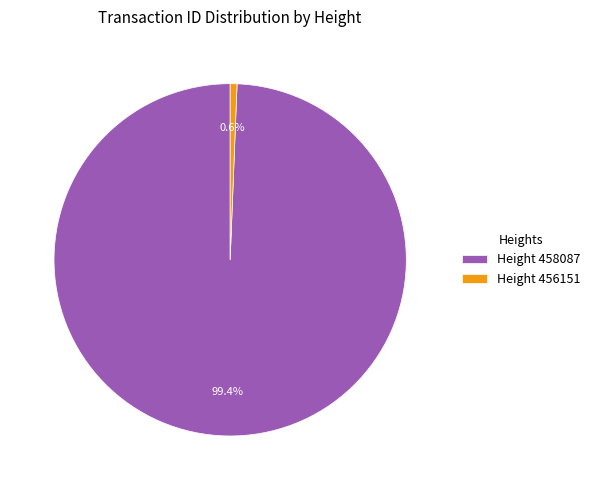

Which category has the biggest portion of the pie?

Height 458087